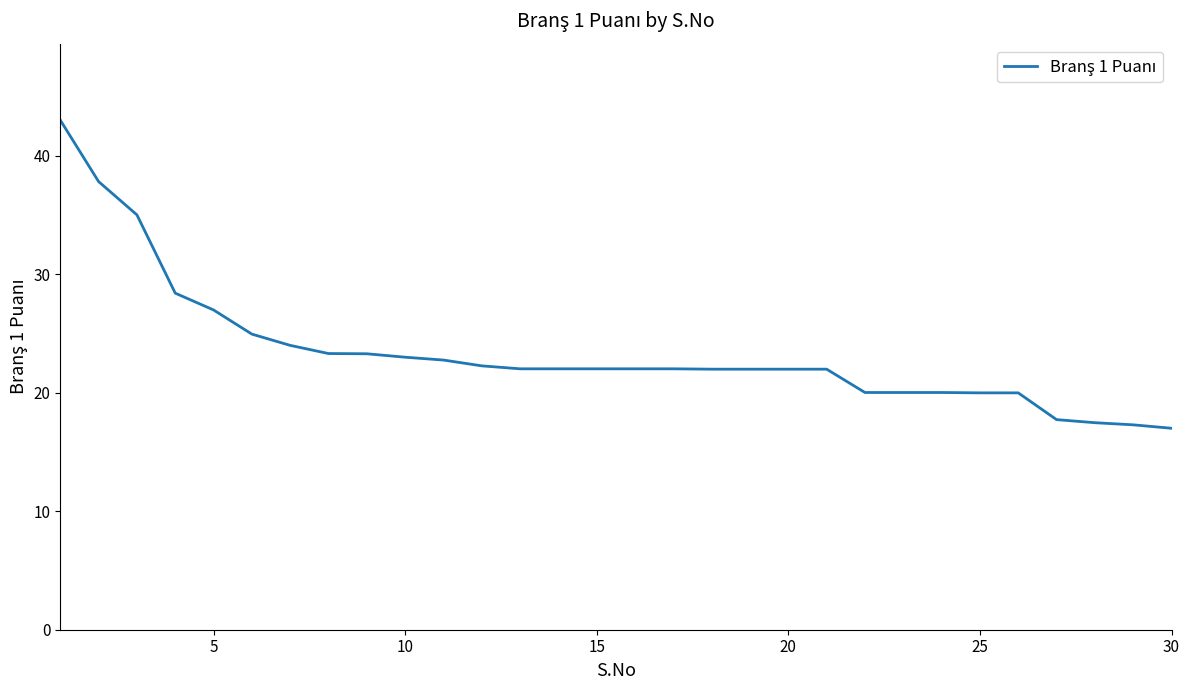

What is the minimum value shown in the chart?

17.0